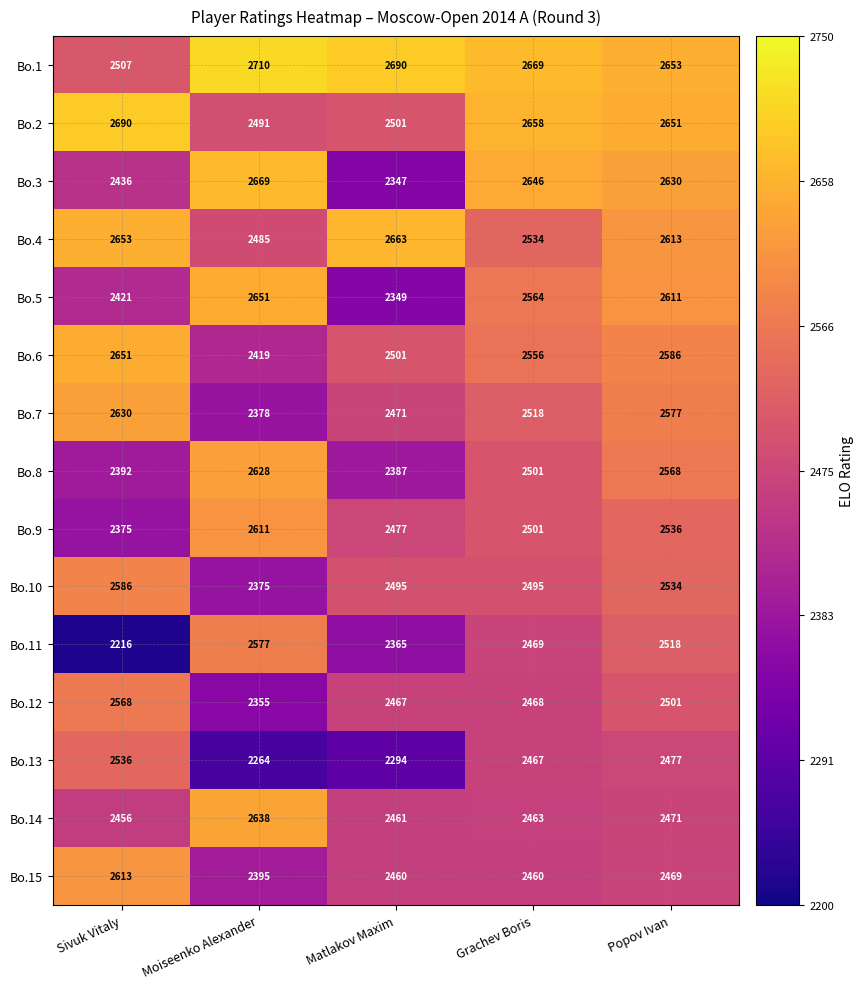

What is the difference between the highest and lowest values at Moiseenko Alexander?

446